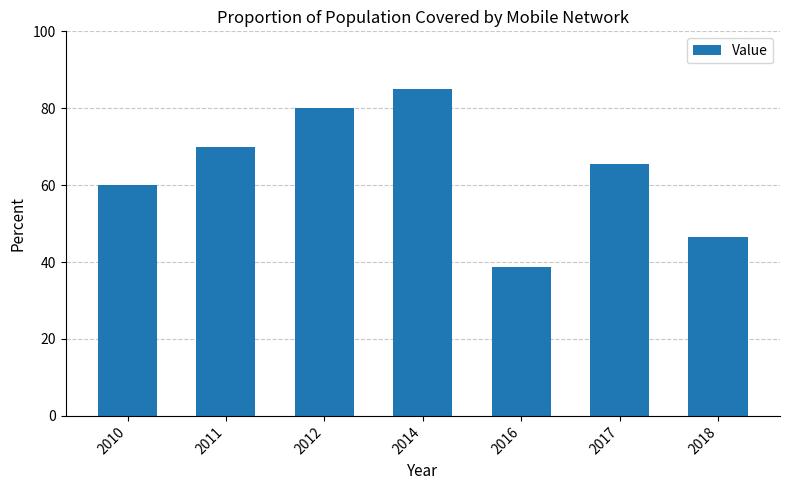

What is the value of the 4th bar from the left?

85.0